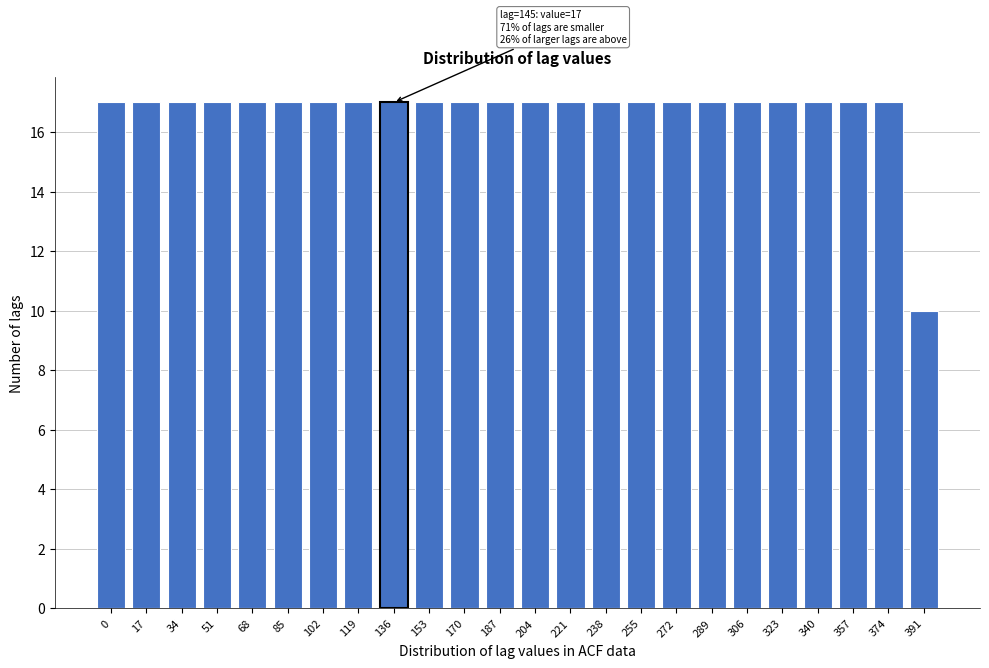

Reading right to left, transcribe all the data shown in this chart.

391=10	374=17	357=17	340=17	323=17	306=17	289=17	272=17	255=17	238=17	221=17	204=17	187=17	170=17	153=17	136=17	119=17	102=17	85=17	68=17	51=17	34=17	17=17	0=17